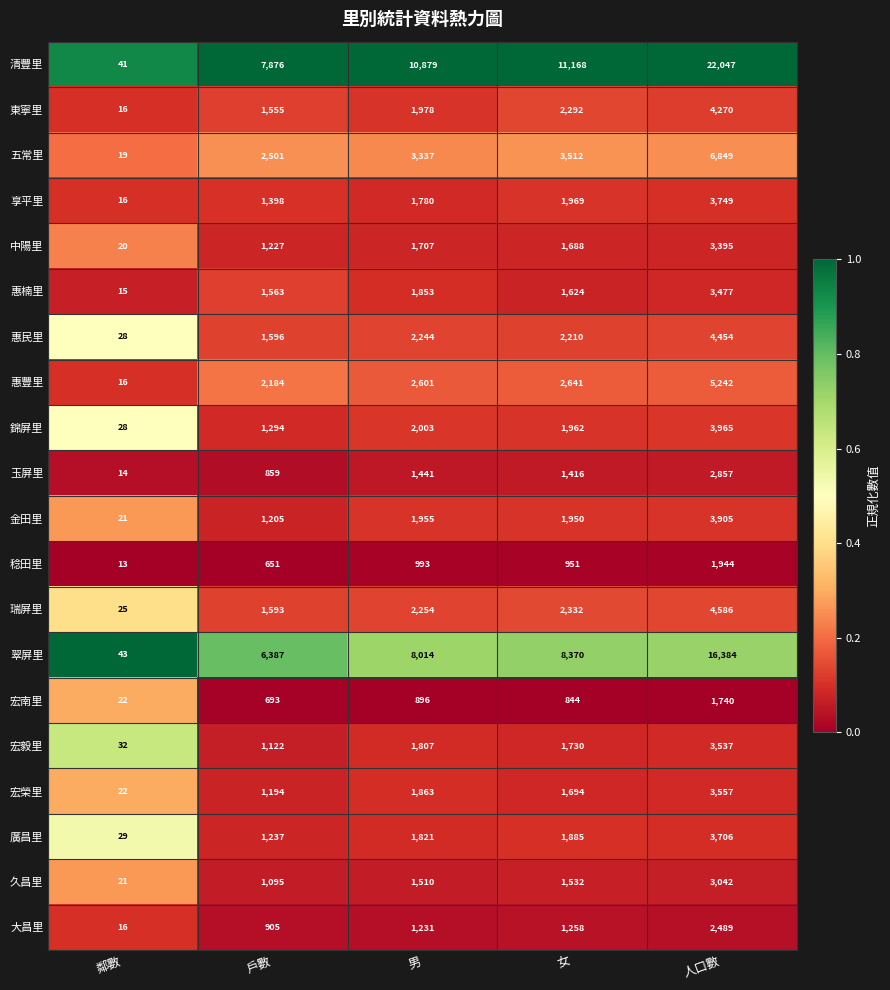

At which label is 宏南里 closest to 881?

男